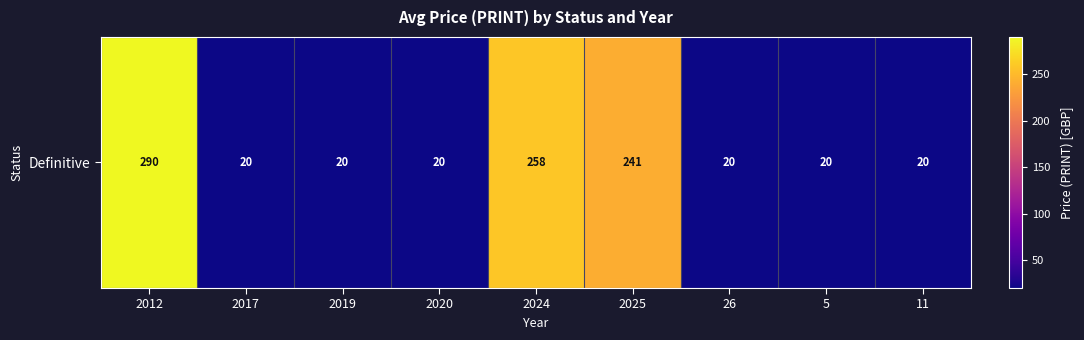

Which has a higher value, 26 or 2017?

26